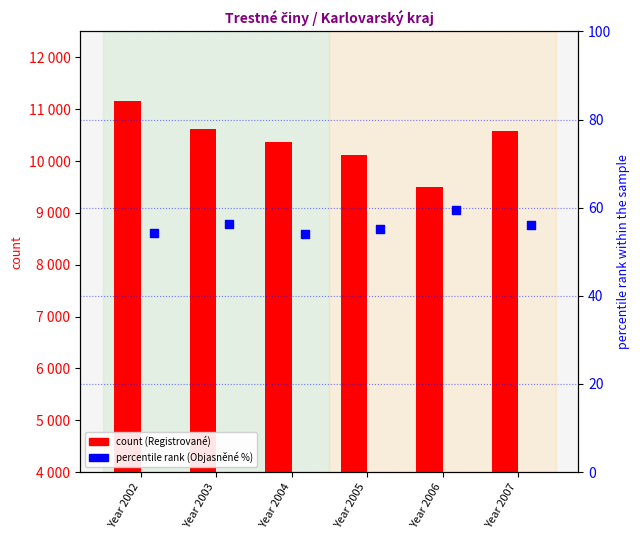

Which series reaches the minimum Y coordinate?

Objasněné trestné činy